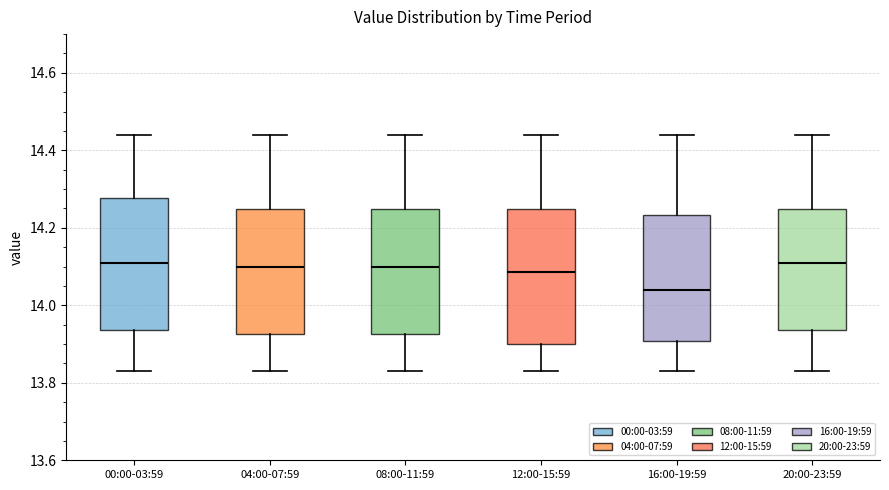

Where does the upper whisker of the box for 00:00-03:59 end on the y-axis? The values are not printed on the chart, so give them approximately, as read against the axis.

14.44